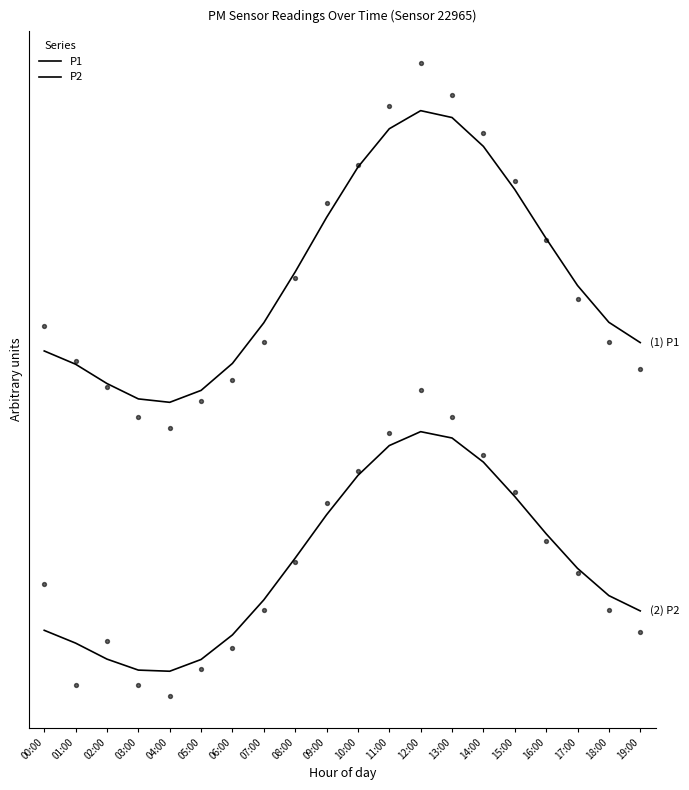

What are all the series names shown in the legend?

P1, P2